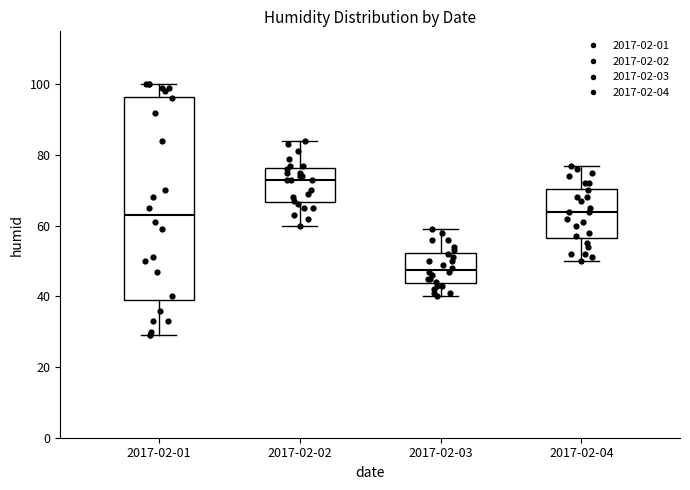

Reading left to right, transcribe this box plot: for each box, give where its median line is, the range the box spans, and where its two whiskers end, as read against the y-axis. The values are not printed on the chart, so give them approximately, as read against the axis.

2017-02-01: median 64, box 40 to 96, whiskers 30 to 100
2017-02-02: median 74, box 66 to 76, whiskers 60 to 84
2017-02-03: median 48, box 44 to 52, whiskers 40 to 60
2017-02-04: median 64, box 56 to 70, whiskers 50 to 78